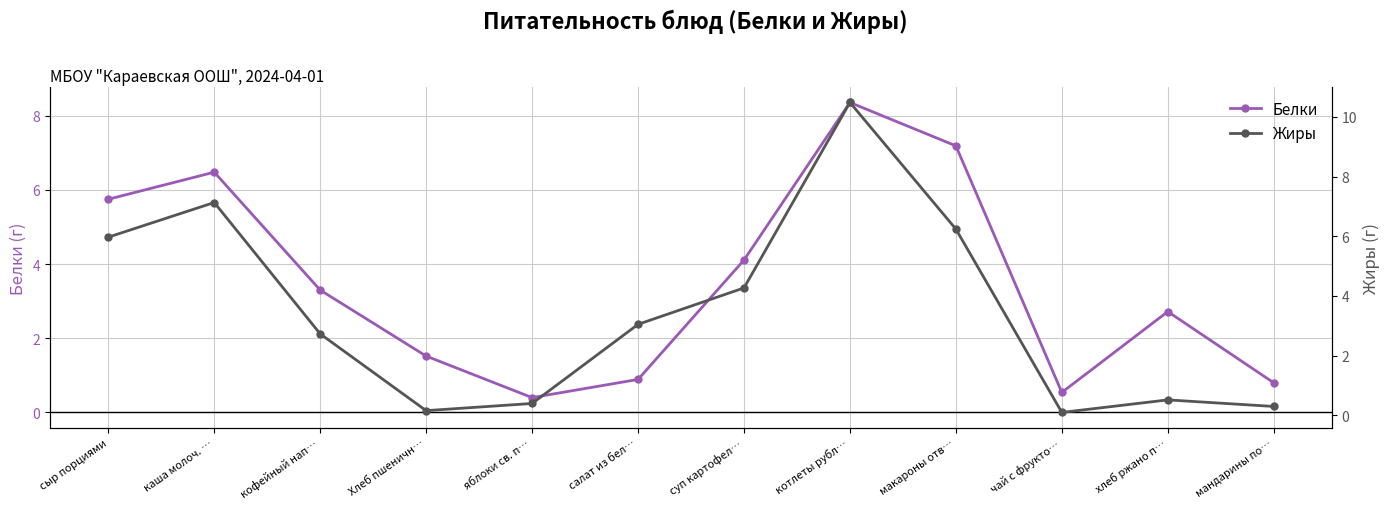

What is the label of the 6th point from the right?

суп картофел…